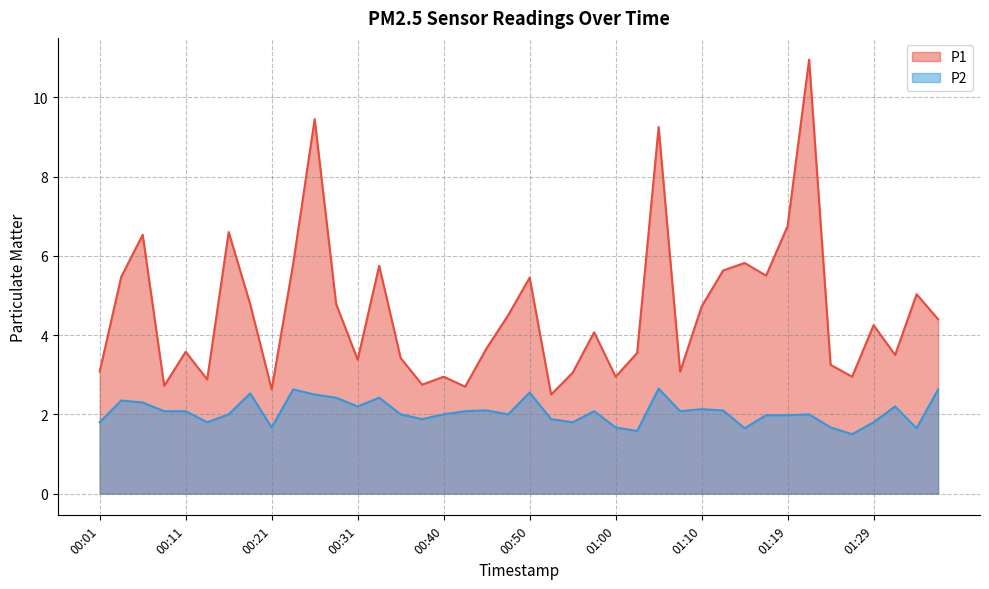

Reading left to right, what are all the values shown in this chart?

P1: 3.1	5.5	6.5	2.7	3.6	2.9	6.6	4.8	2.6	5.8	9.4	4.8	3.4	5.8	3.4	2.8	3.0	2.7	3.7	4.5	5.5	2.5	3.0	4.1	3.0	3.5	9.2	3.1	4.7	5.6	5.8	5.5	6.8	10.9	3.2	3.0	4.2	3.5	5.0	4.4
P2: 1.8	2.4	2.3	2.1	2.1	1.8	2.0	2.5	1.7	2.6	2.5	2.4	2.2	2.4	2.0	1.9	2.0	2.1	2.1	2.0	2.5	1.9	1.8	2.1	1.7	1.6	2.6	2.1	2.1	2.1	1.6	2.0	2.0	2.0	1.7	1.5	1.8	2.2	1.6	2.6